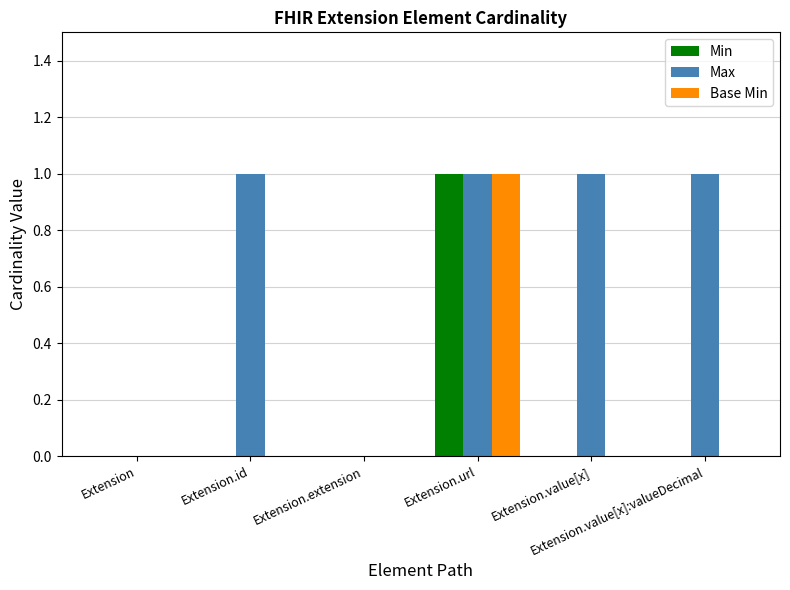

How many Base Min values are between 0 and 1?

6